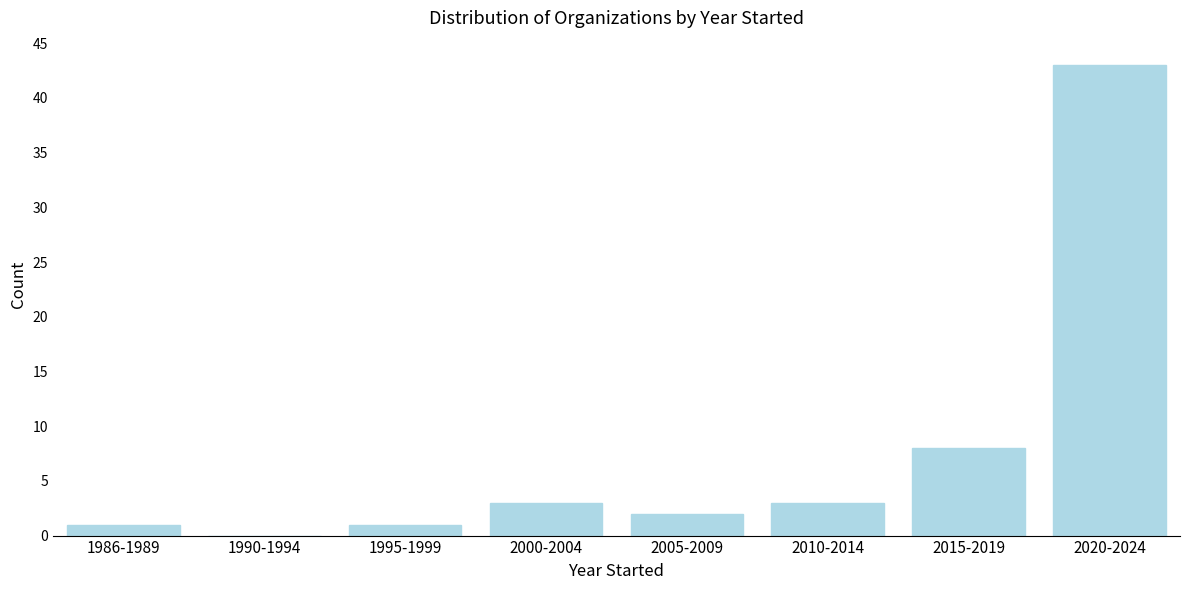

Reading right to left, extract all data points from this chart.

2020-2024=43	2015-2019=8	2010-2014=3	2005-2009=2	2000-2004=3	1995-1999=1	1990-1994=0	1986-1989=1